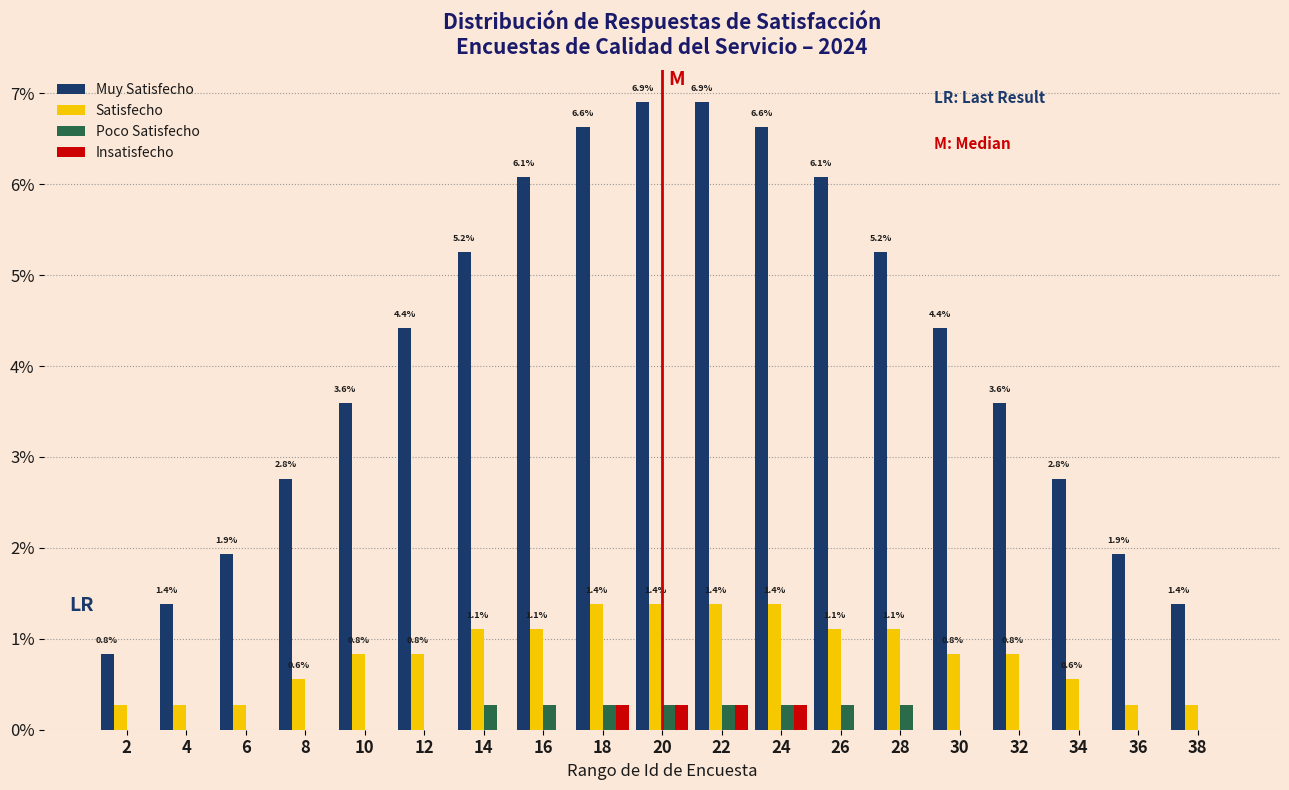

True or false: Muy Satisfecho has a value of 6.9 at 20.

True